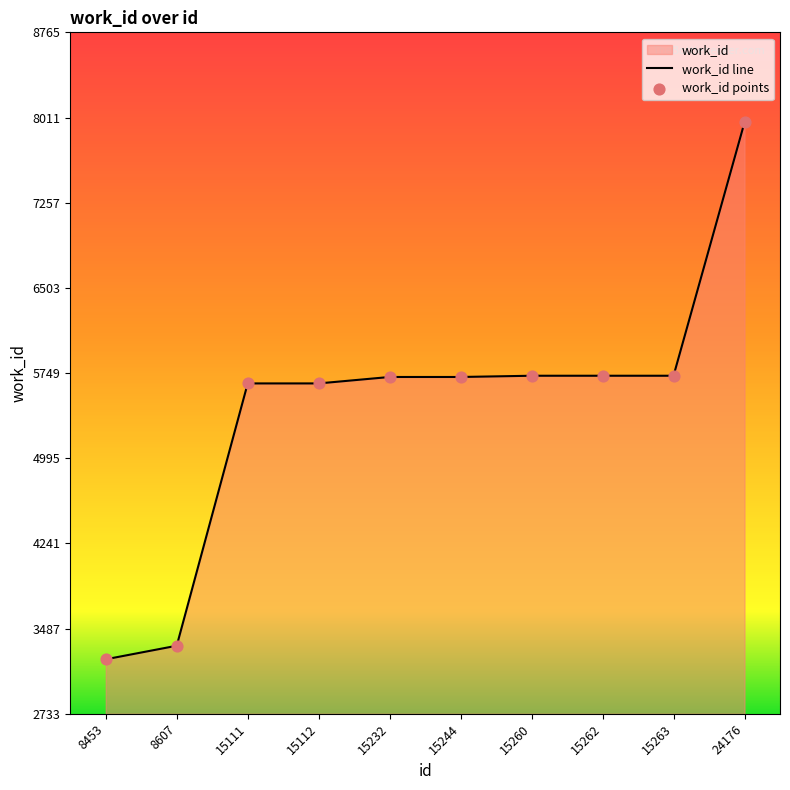

Between 15112 and 15260, which is larger?

15260